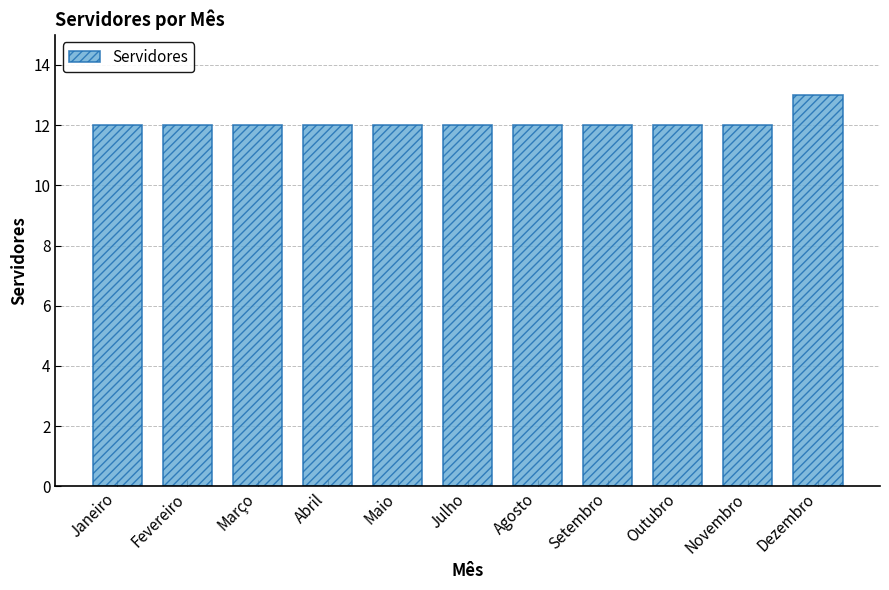

How many categories are shown in the chart?

11